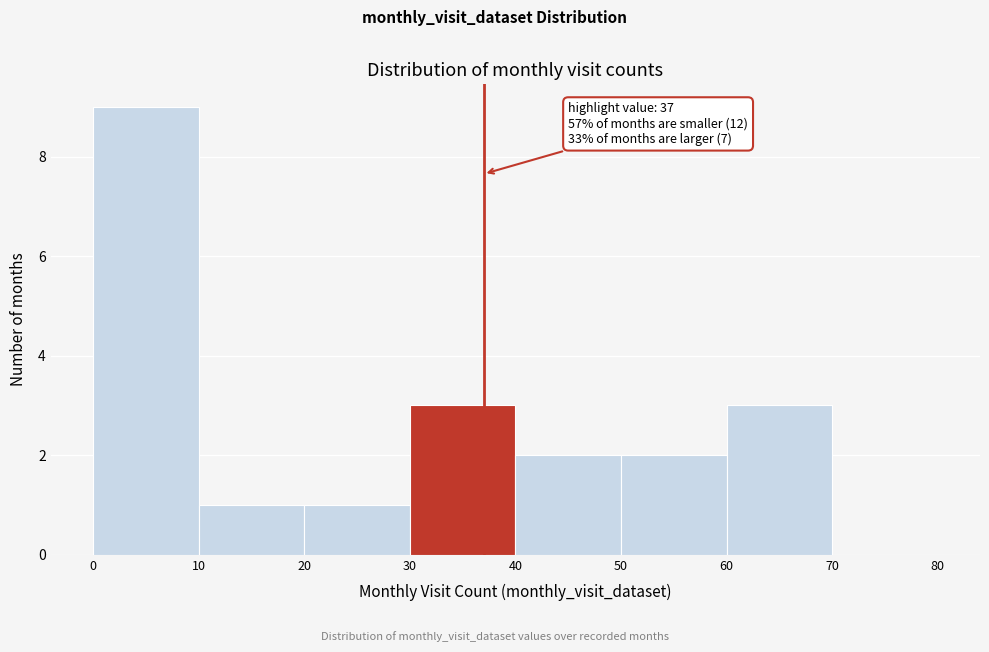

Which range on the x-axis has the tallest bar?

0 to 10